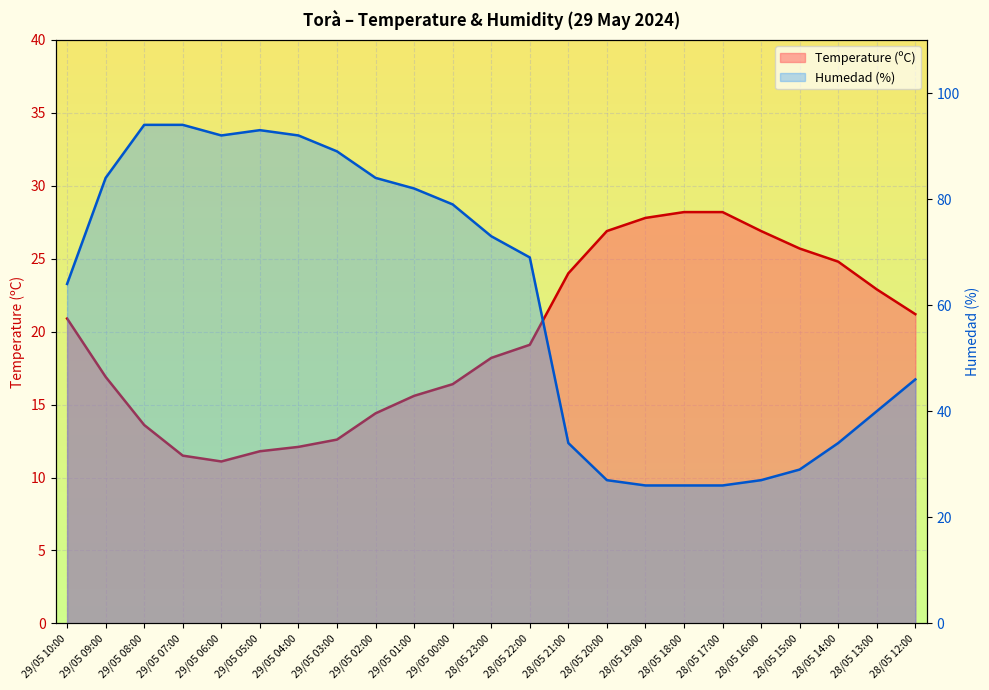

What is the total value across all series at 28/05 15:00?

54.7